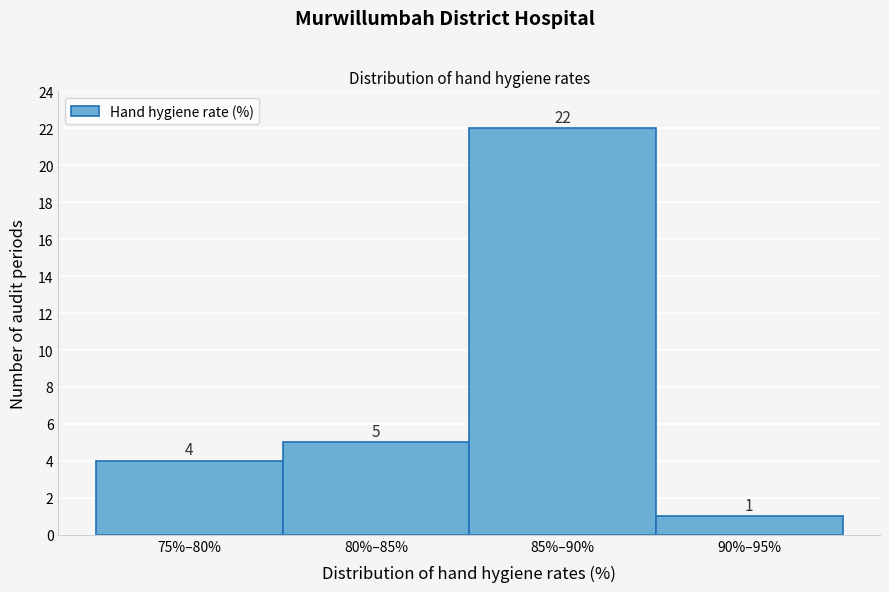

Reading left to right, what are all the values shown in this chart?

75%–80%=4	80%–85%=5	85%–90%=22	90%–95%=1